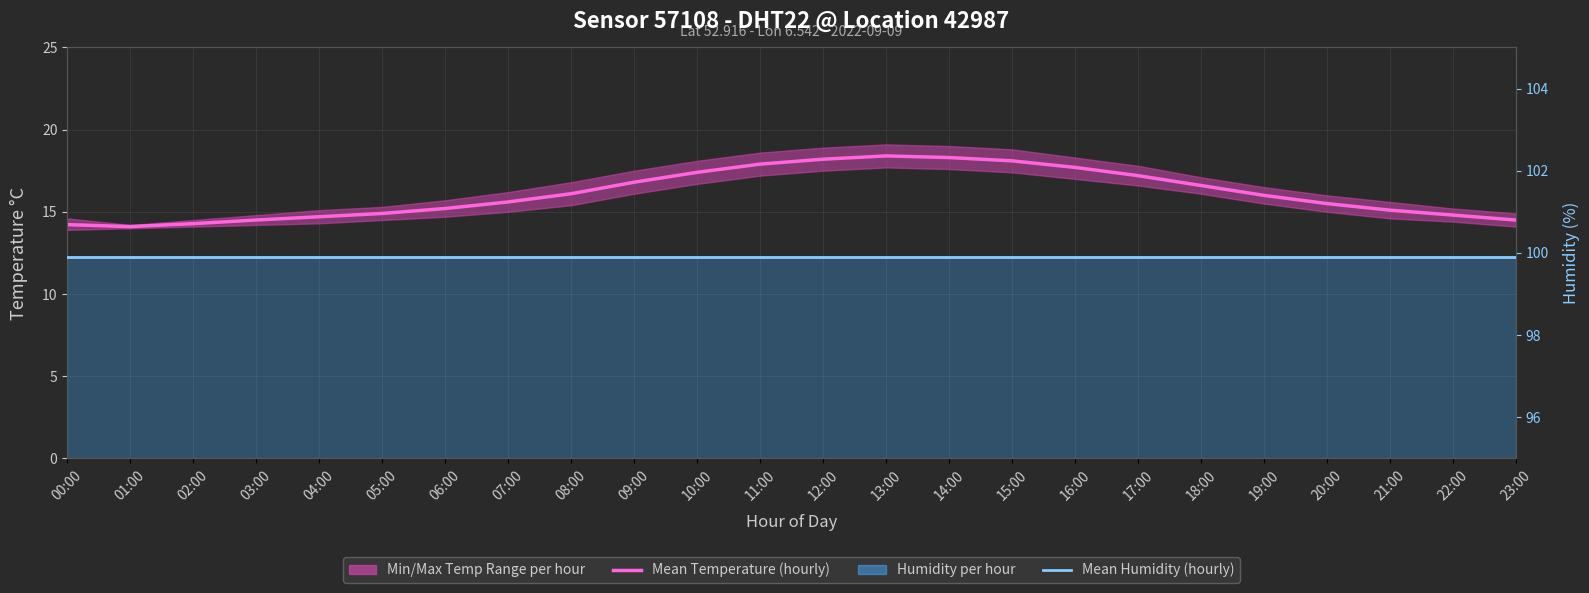

List the labels in order of Mean Humidity (hourly) value, largest first.

00:00, 01:00, 02:00, 03:00, 04:00, 05:00, 06:00, 07:00, 08:00, 09:00, 10:00, 11:00, 12:00, 13:00, 14:00, 15:00, 16:00, 17:00, 18:00, 19:00, 20:00, 21:00, 22:00, 23:00